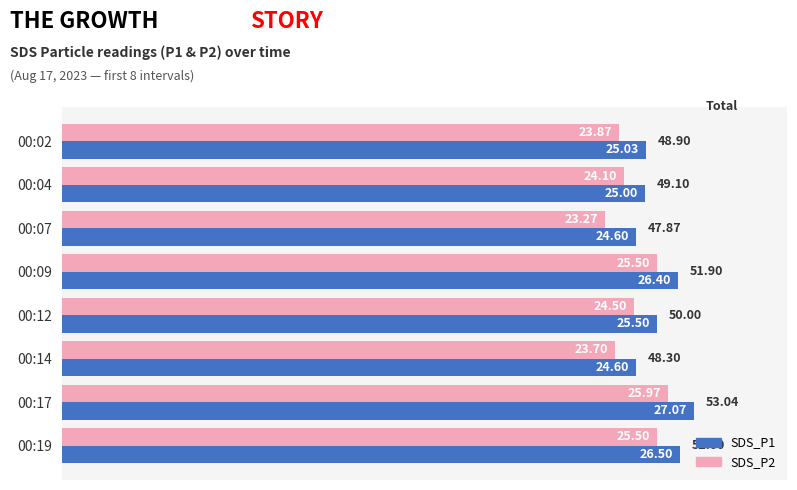

Which series has the widest spread of values?

SDS_P2